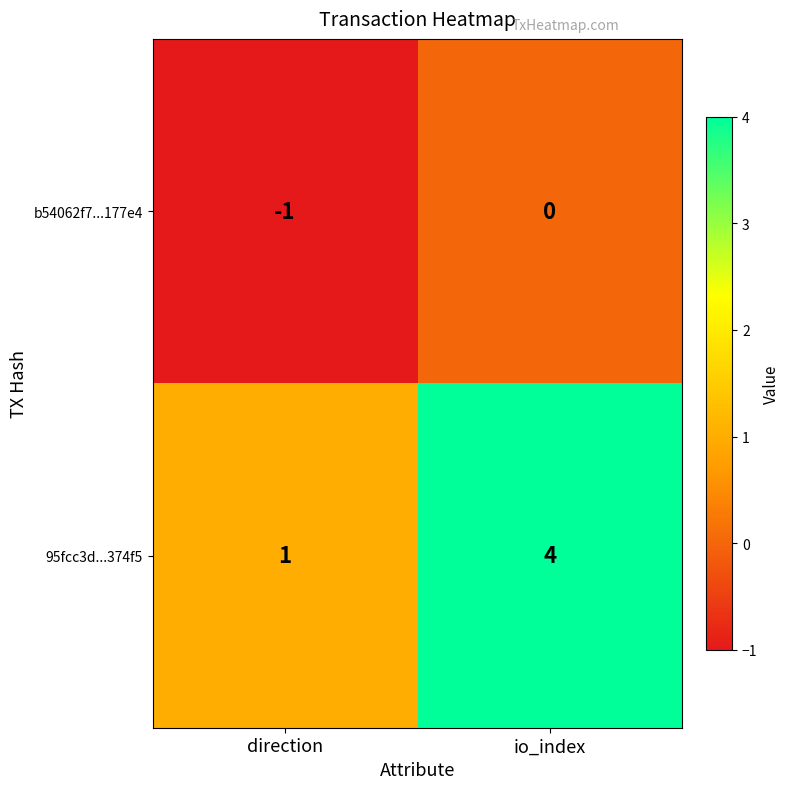

Rank the series by their maximum value, from highest to lowest.

95fcc3d...374f5, b54062f7...177e4